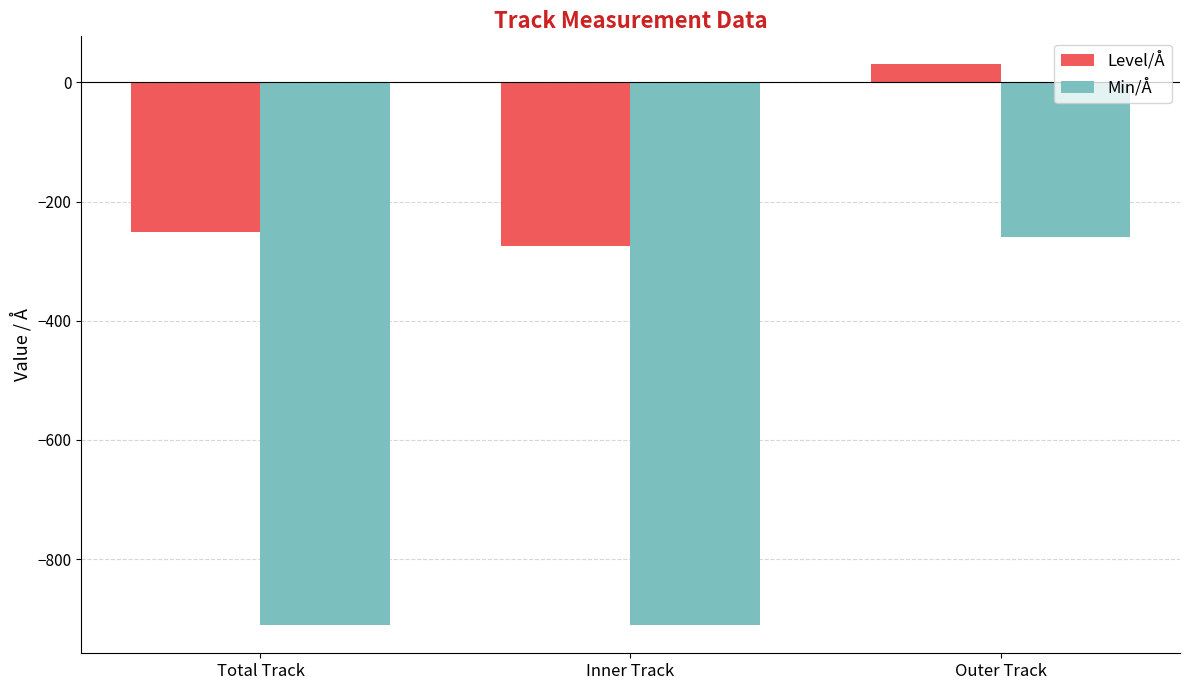

At which category is the sum across all series the highest?

Outer Track